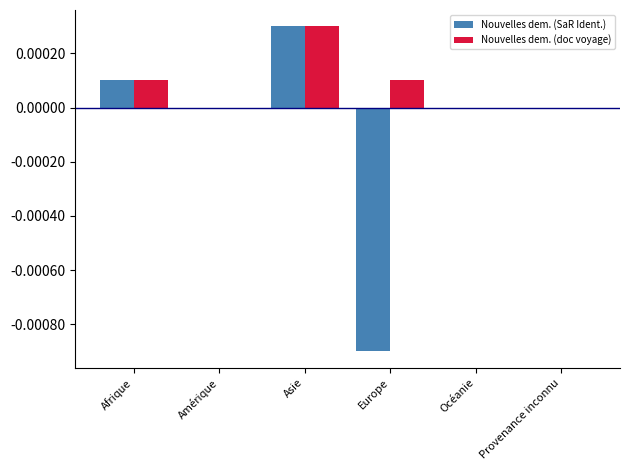

The value of Nouvelles dem. (doc voyage) at Provenance inconnu is 0.0. True or false?

True